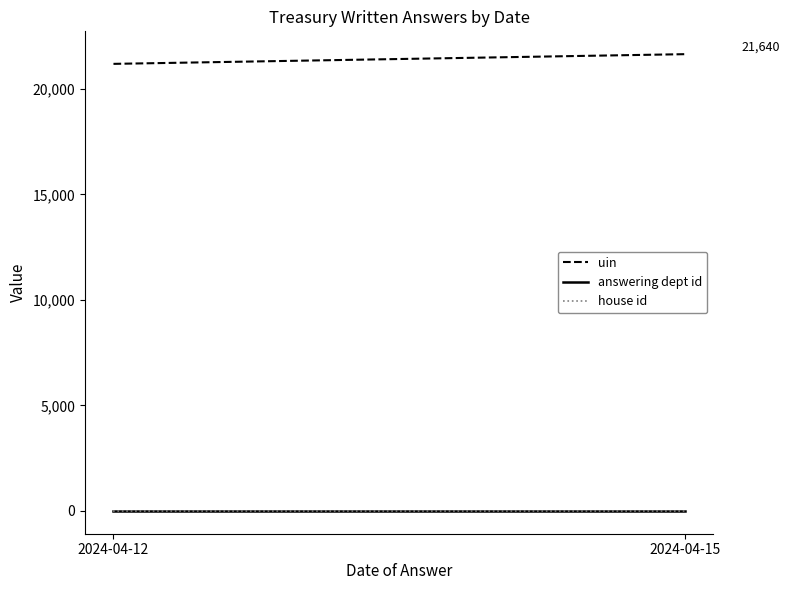

Is it true that answering dept id equals 23.6 at 2024-04-15?

False